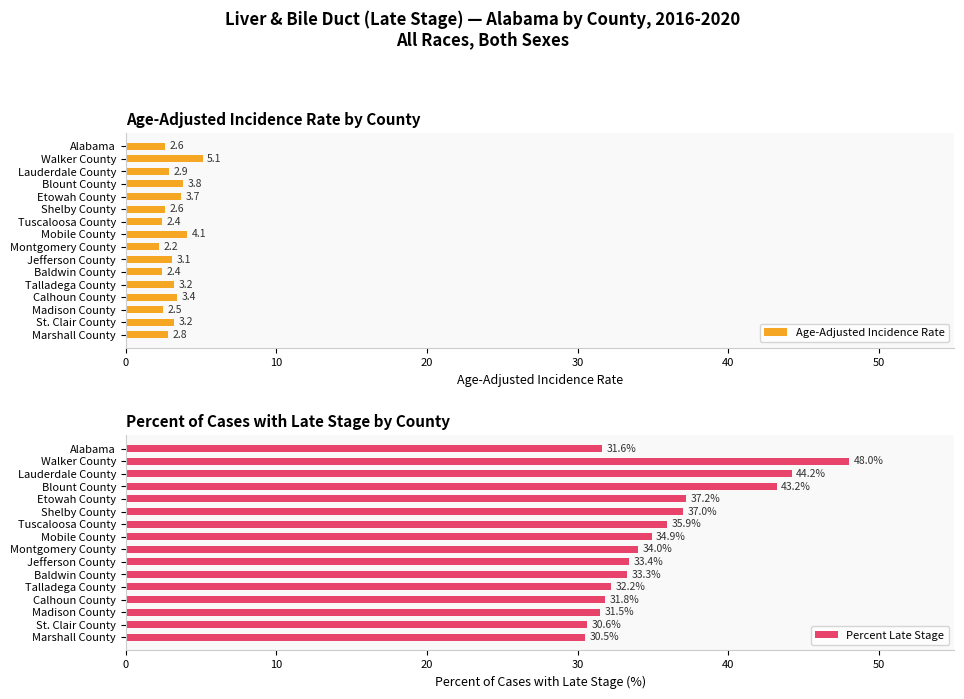

At which label does Age-Adjusted Incidence Rate reach its peak?

Walker County